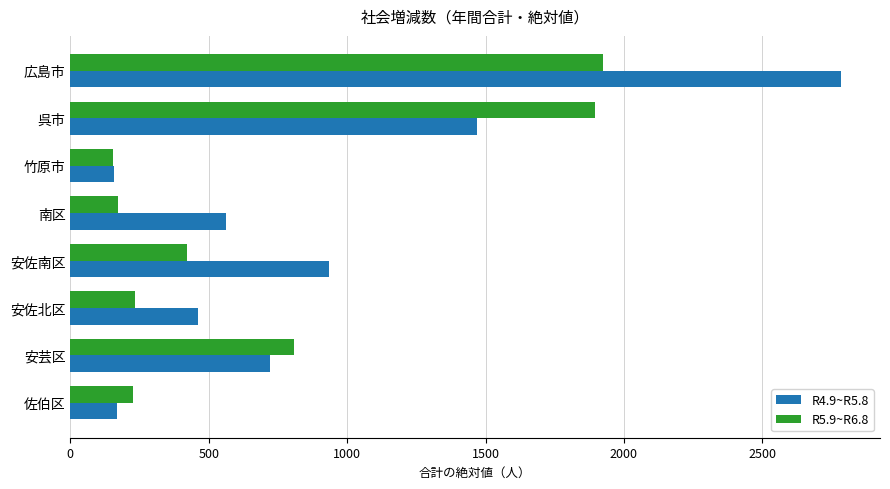

Is it true that R4.9~R5.8 equals 721 at 安芸区?

True